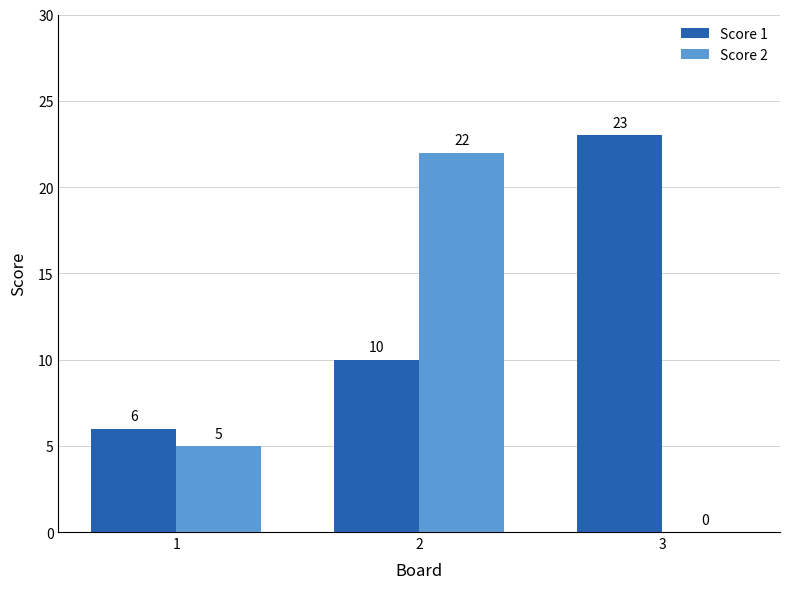

What is the average value of the Score 1 series?

13